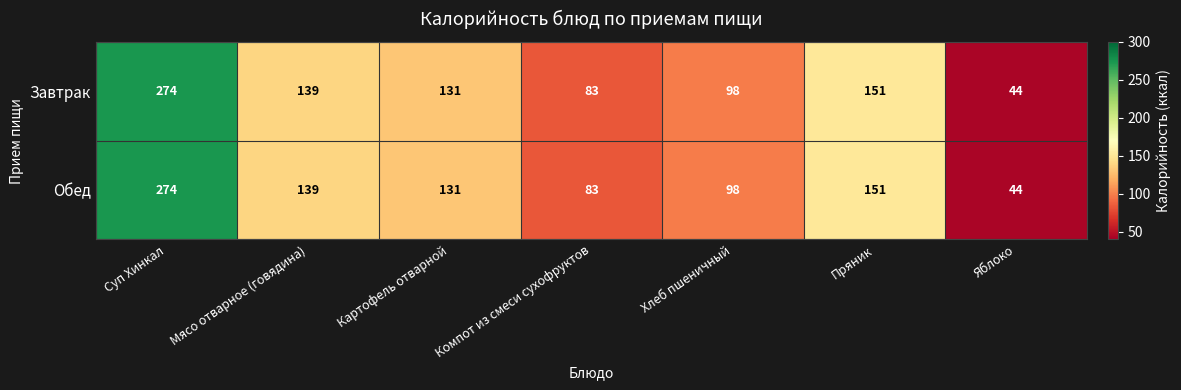

Where is Завтрак nearest to the value 159?

Пряник